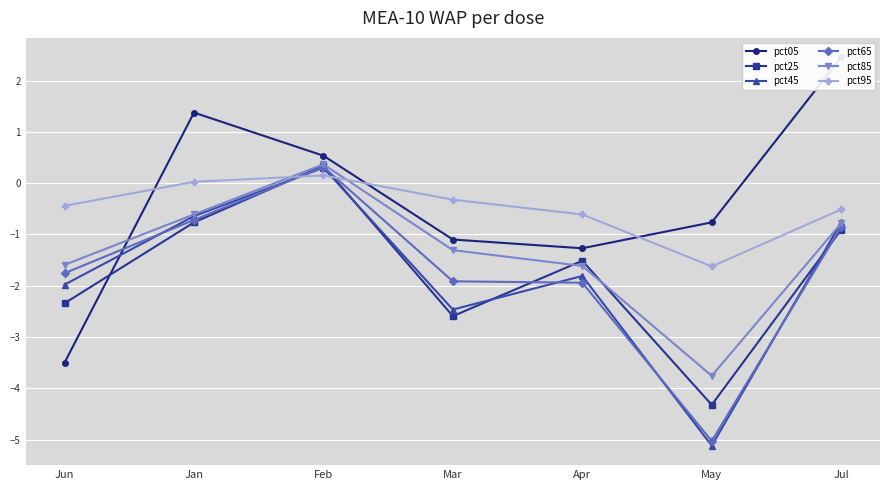

At how many categories does at least one series exceed 1?

2